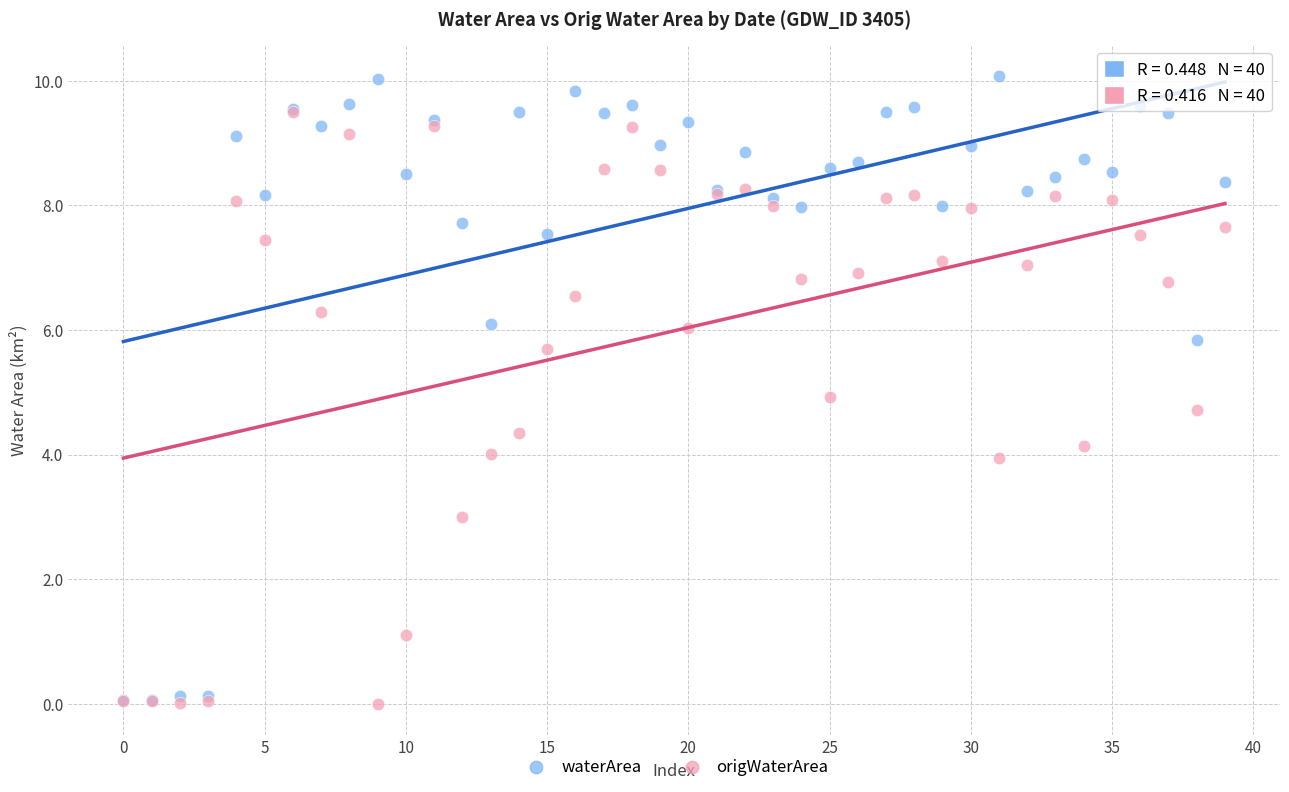

What are all the series names shown in the legend?

waterArea, origWaterArea